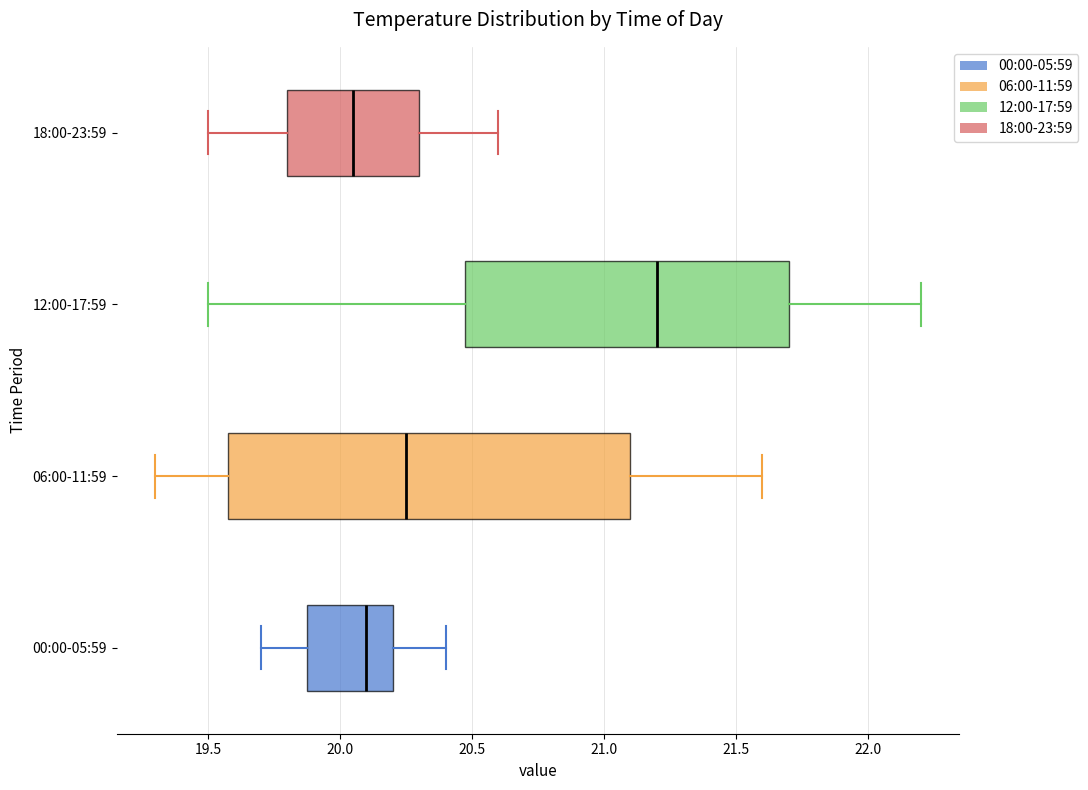

Where does the left whisker of the box for 12:00-17:59 end on the x-axis? The values are not printed on the chart, so give them approximately, as read against the axis.

19.50